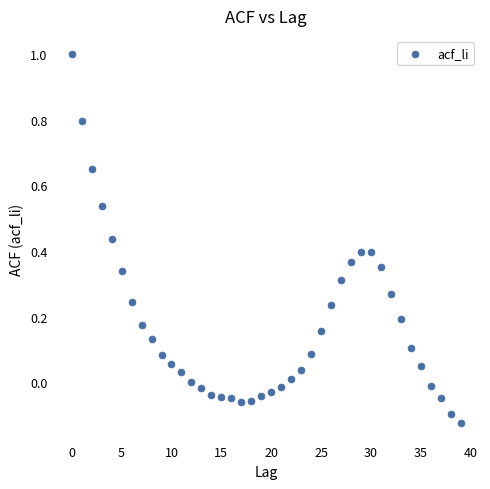

What is the range of Y values (max minus min)?

1.1